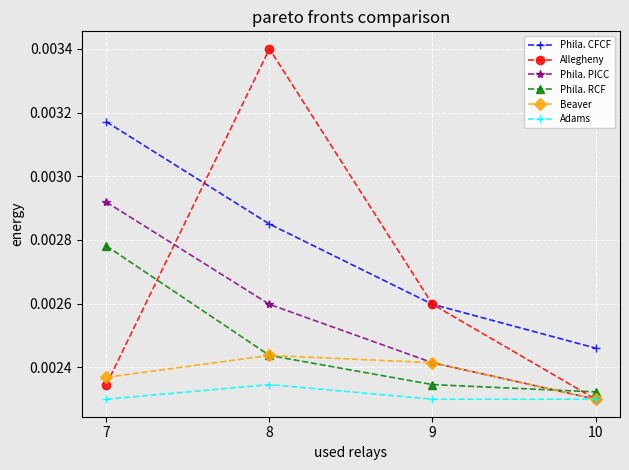

Is the value of Adams at 10 greater than the value of Phila. CFCF at 7?

No